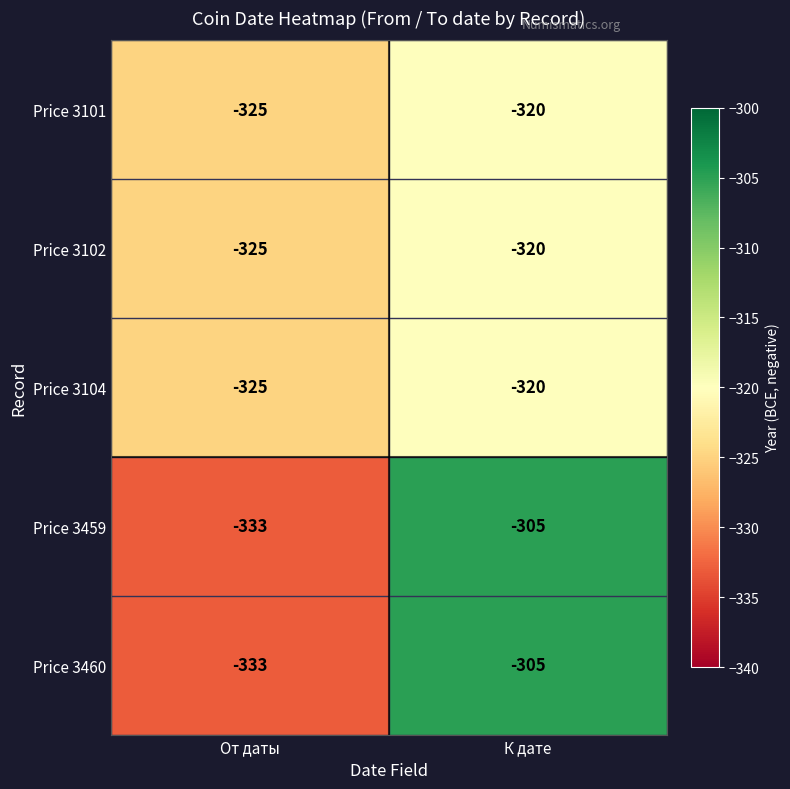

Where is Price 3460 nearest to the value -319?

От даты